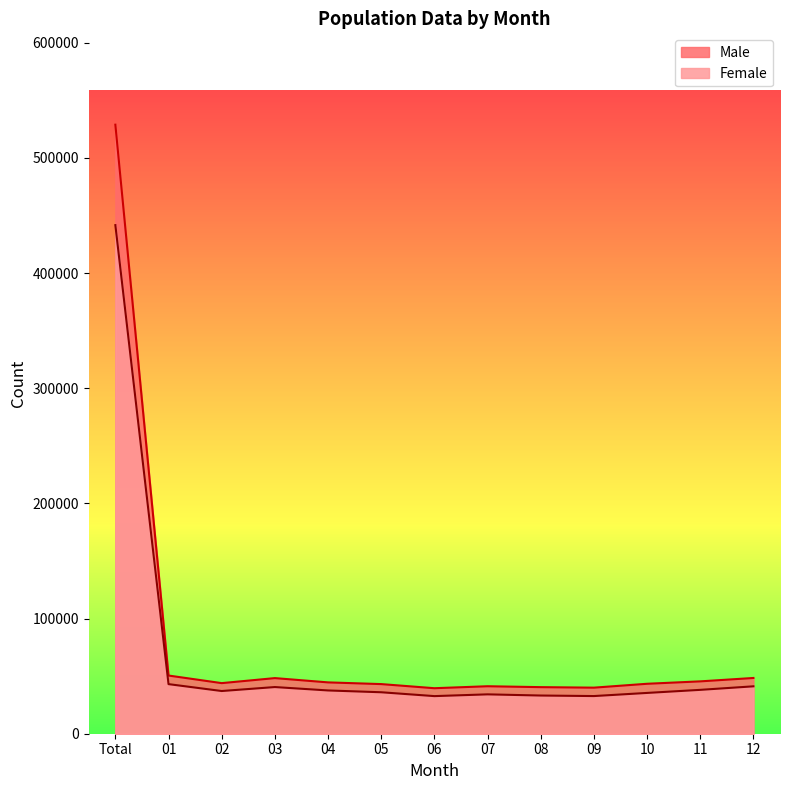

At which category does Male reach its first local peak?

03